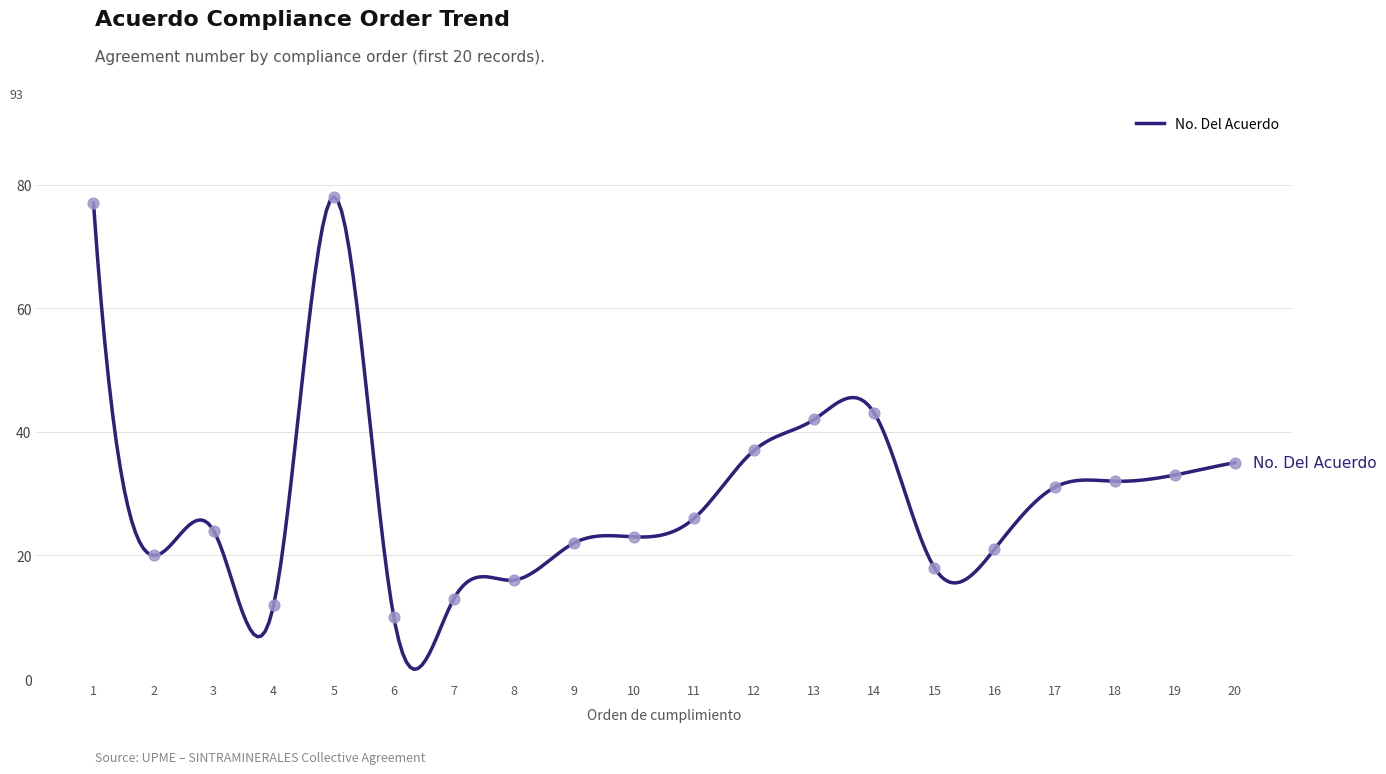

Approximately how many times larger is the value at 16 compared to 19?

0.6